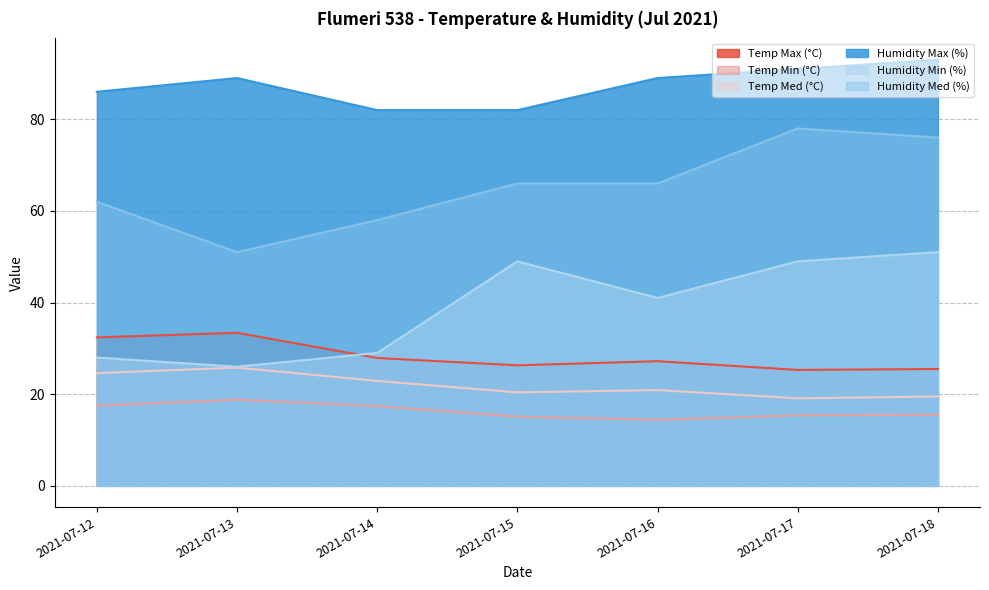

At which label does Humidity Med (%) first exceed 66?

2021-07-17